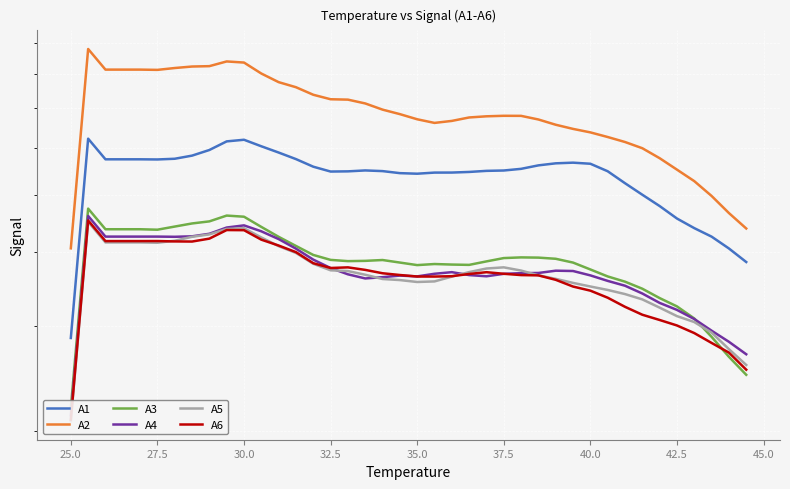

At which label is A2 closest to 64?

40.0